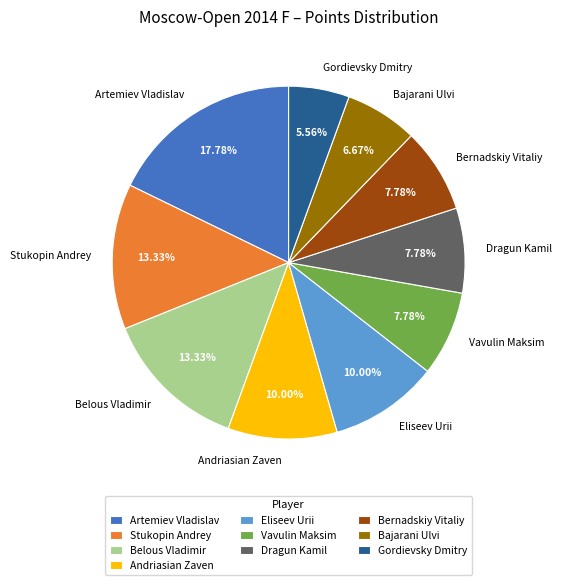

To the nearest percent, what percentage of the pie is Stukopin Andrey?

13%